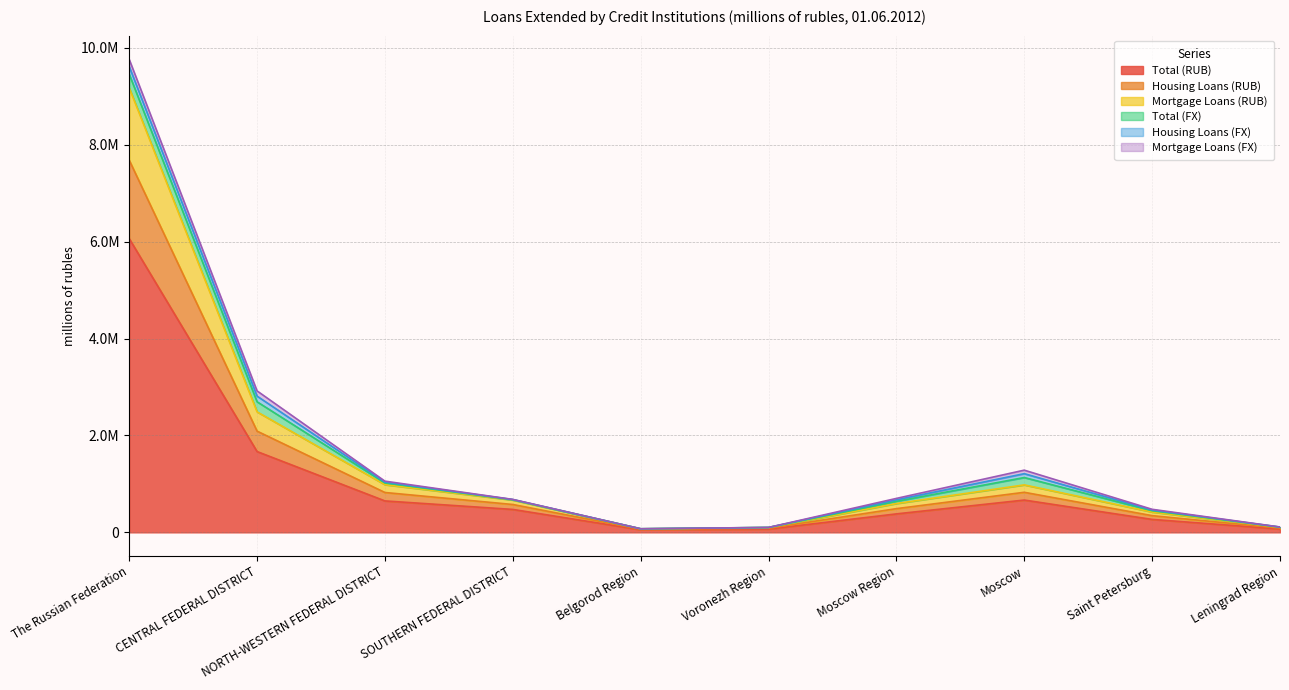

True or false: Housing Loans (RUB) and Total (RUB) intersect in this chart.

False